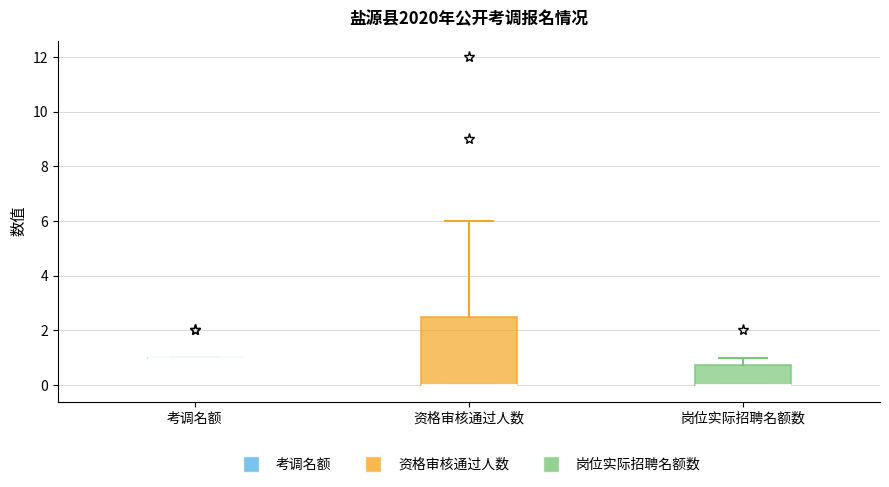

Where is the upper edge of the box for 资格审核通过人数 on the y-axis? The values are not printed on the chart, so give them approximately, as read against the axis.

2.6